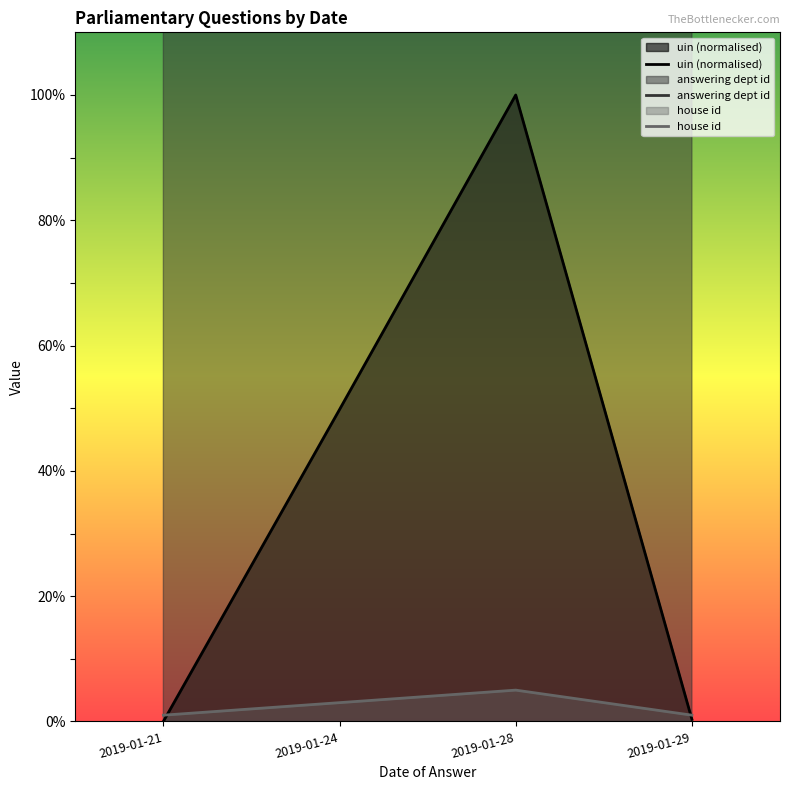

Which series has the largest total across all categories?

answering dept id